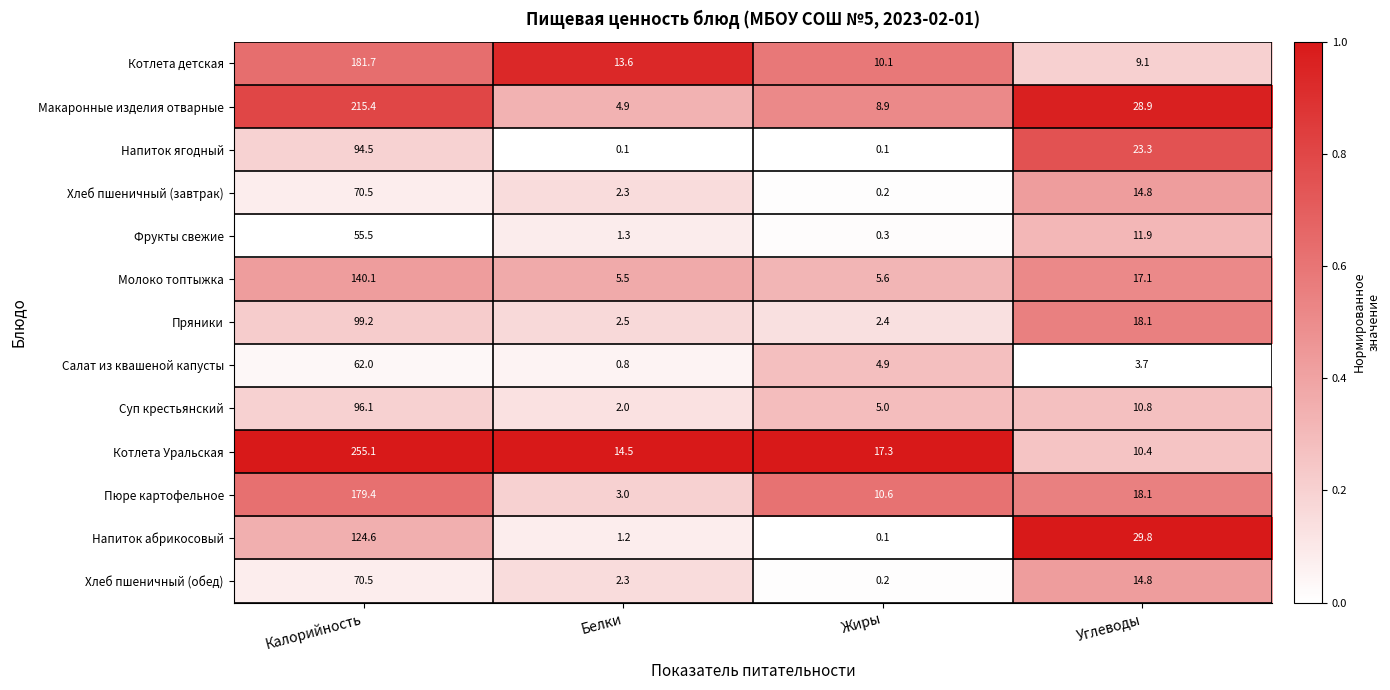

Which category has the highest value in the Напиток абрикосовый series?

Калорийность